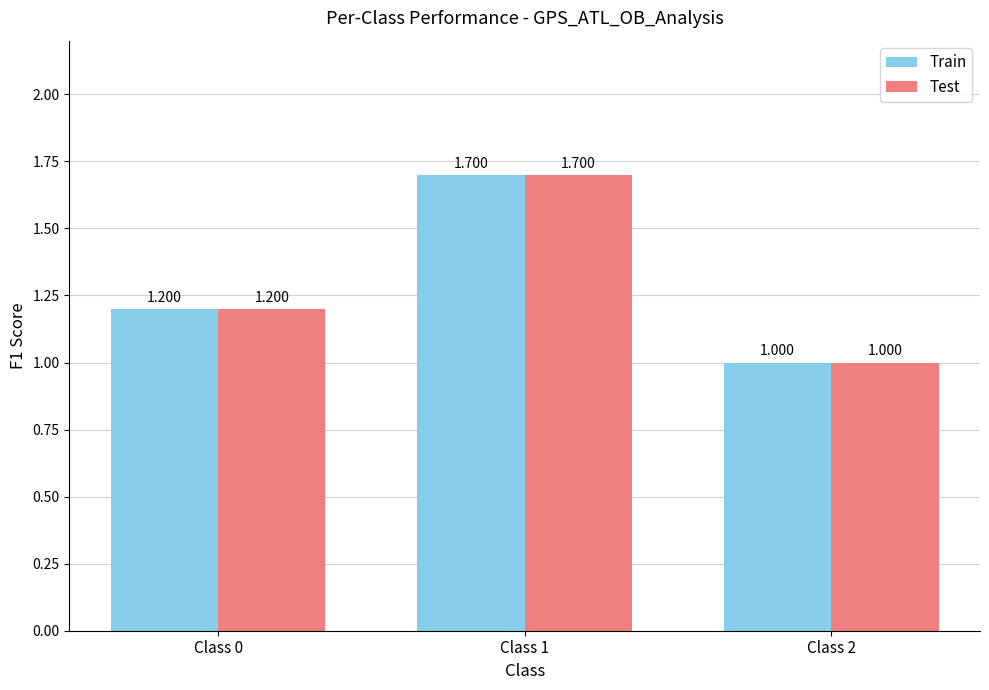

How many data points in Train are above 1?

2